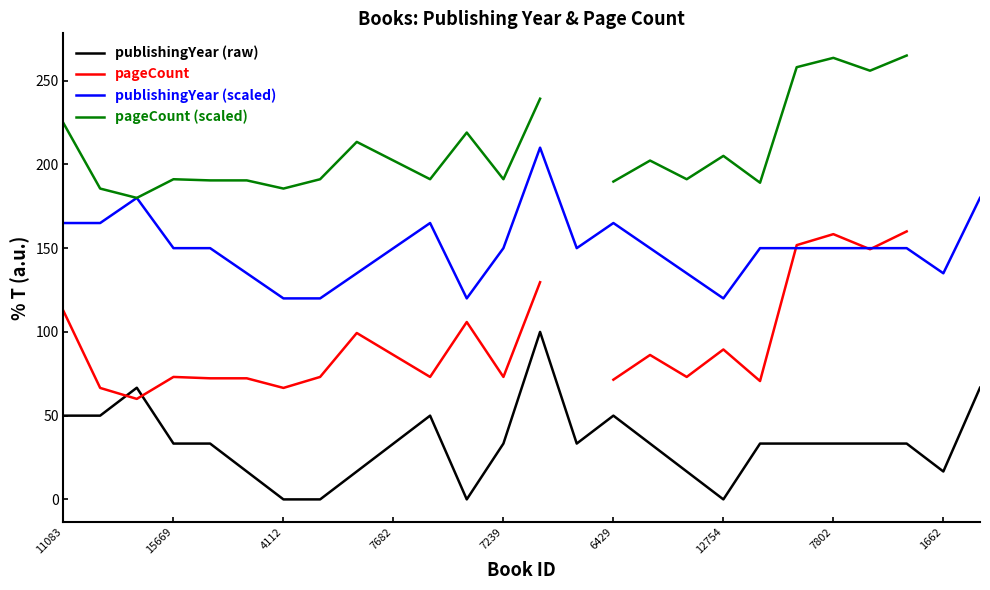

True or false: publishingYear (scaled) and publishingYear (raw) intersect in this chart.

False